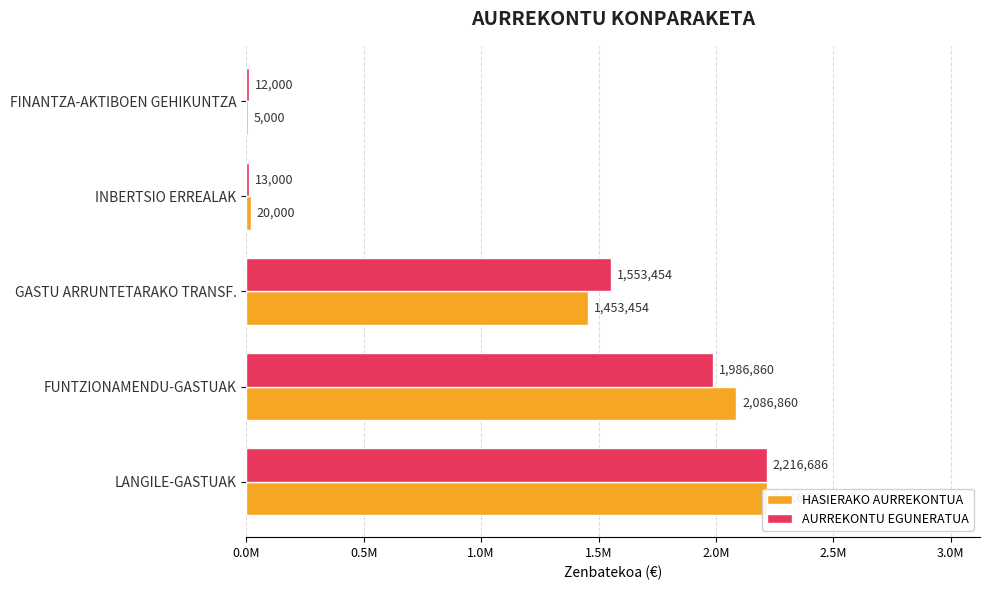

The HASIERAKO AURREKONTUA series shows 1430029 at LANGILE-GASTUAK. True or false?

False